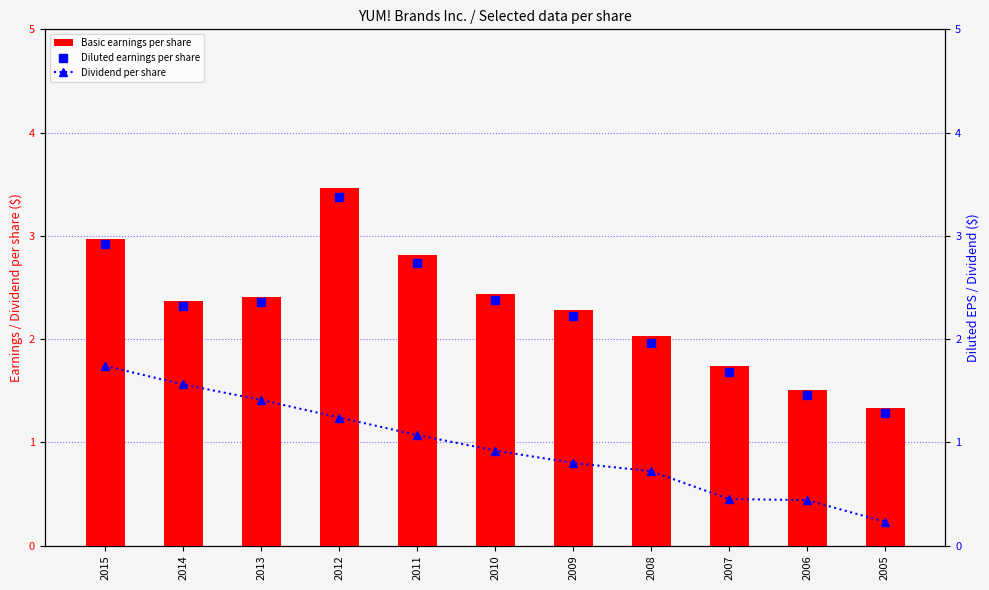

Which label corresponds to the largest value in the chart?

2012